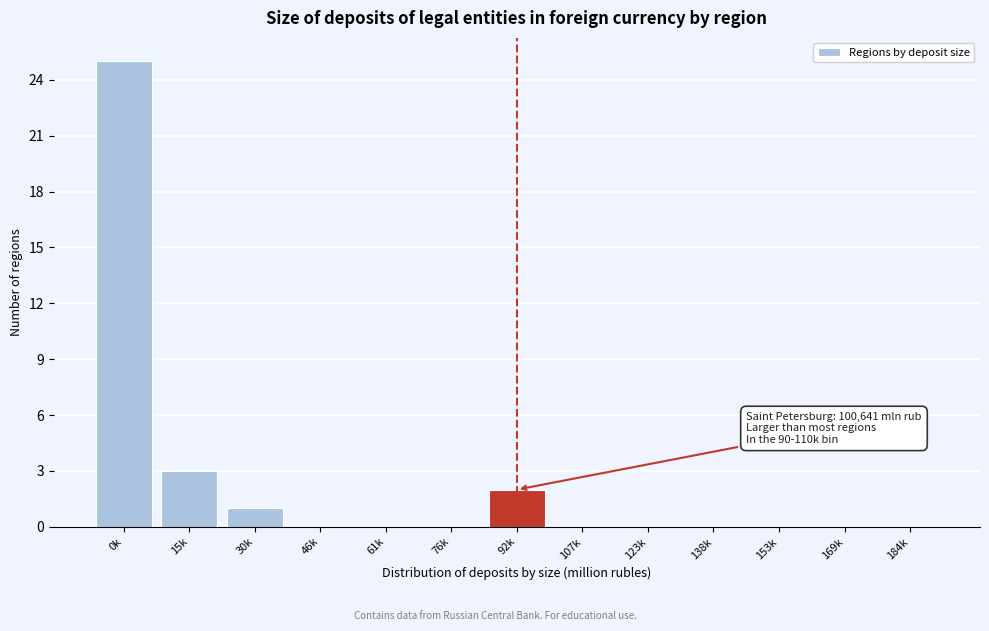

Reading right to left, extract all data points from this chart.

184k=0	169k=0	153k=0	138k=0	123k=0	107k=0	92k=2	76k=0	61k=0	46k=0	30k=1	15k=3	0k=25